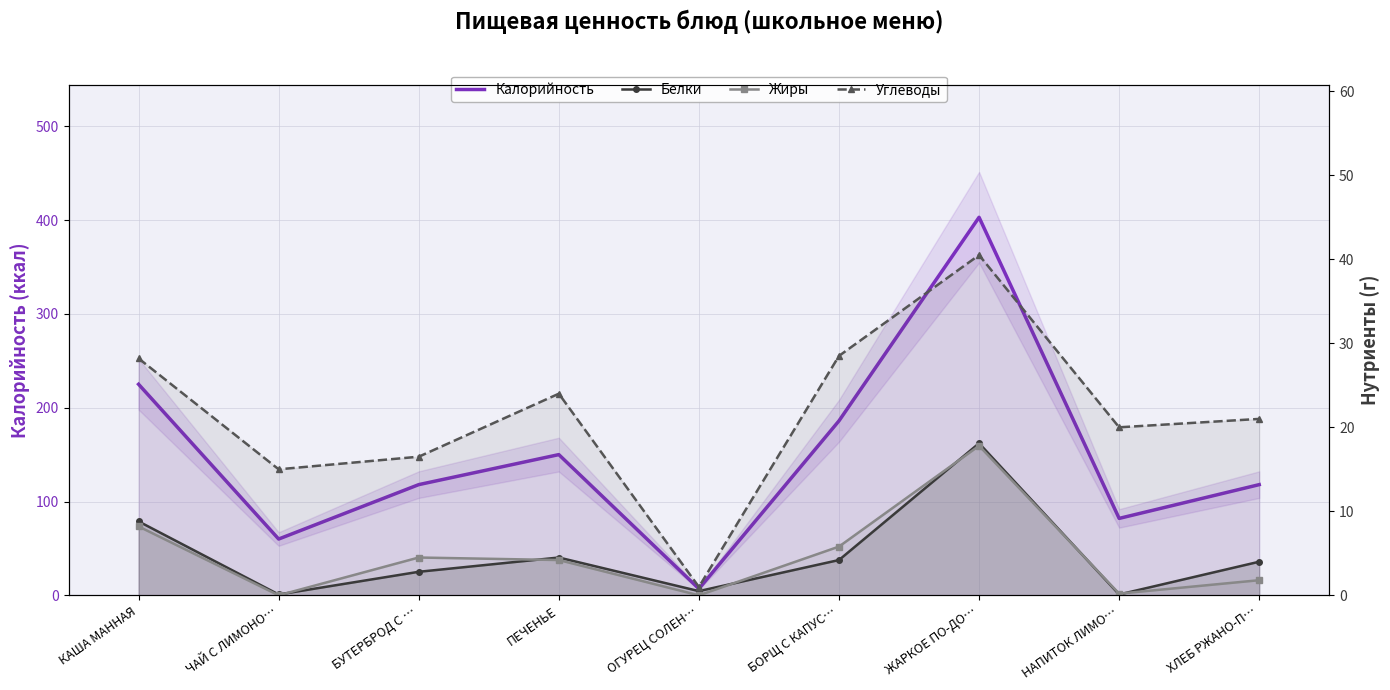

Is this an area chart (filled region under the line)?

No